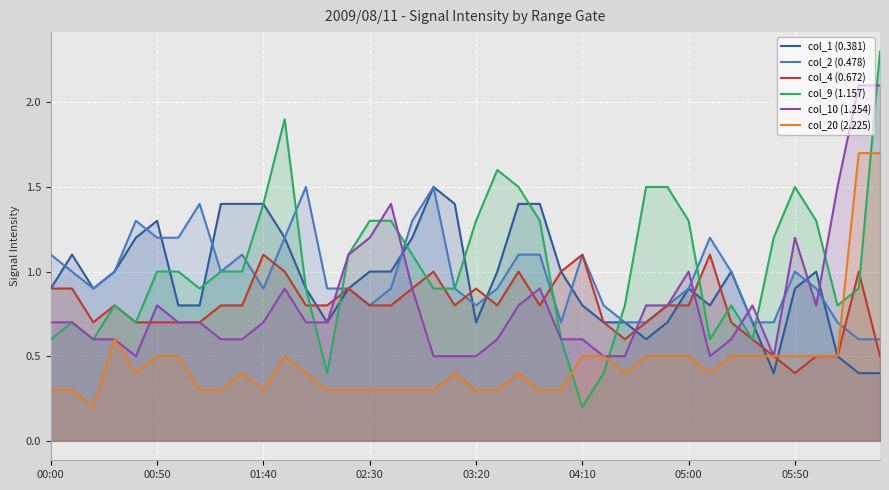

True or false: col_4 (0.672) and col_1 (0.381) intersect in this chart.

True